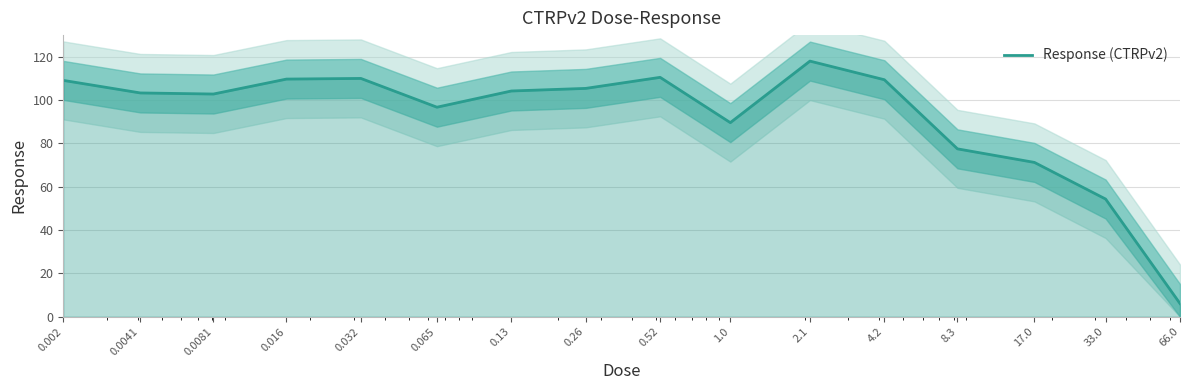

Between 0.065 and 2.1, which is larger?

2.1